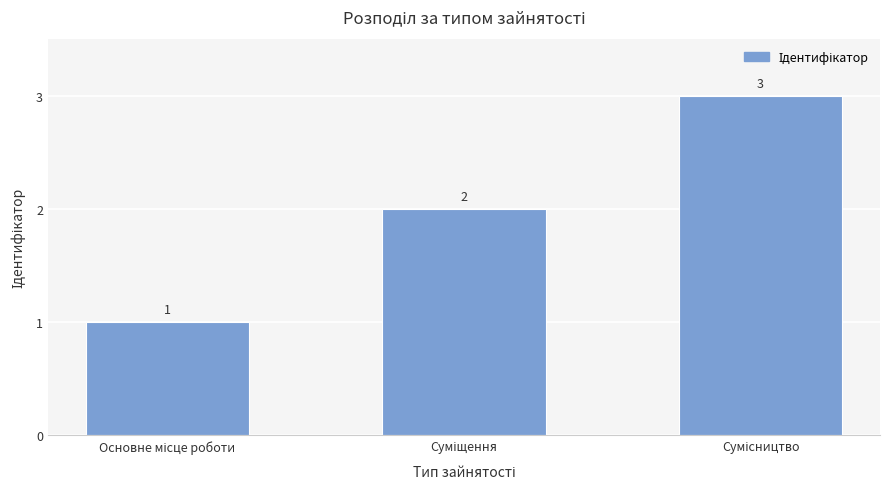

Count the values in the range 1 to 3.

3